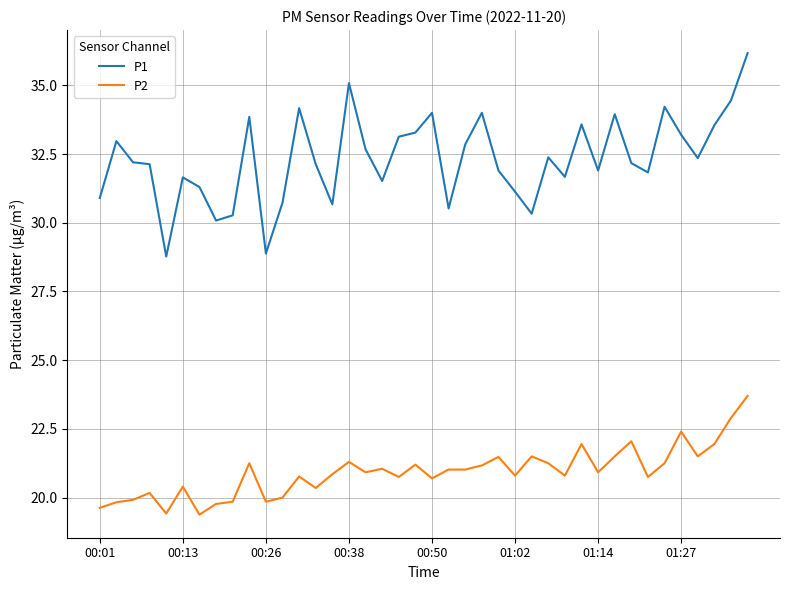

Which series has the largest total across all categories?

P1